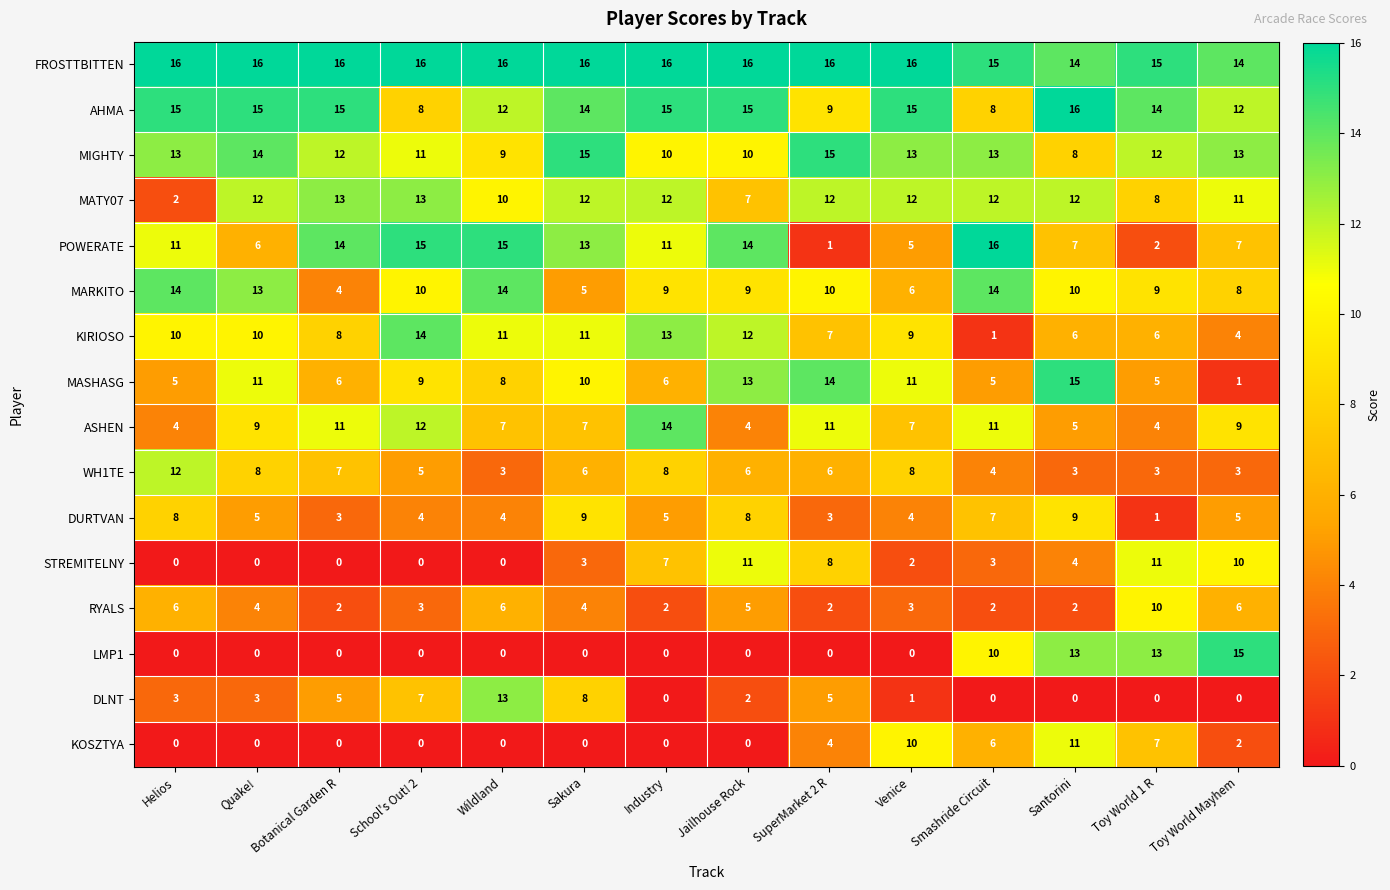

What is the spread (max minus min) of values at Venice?

16